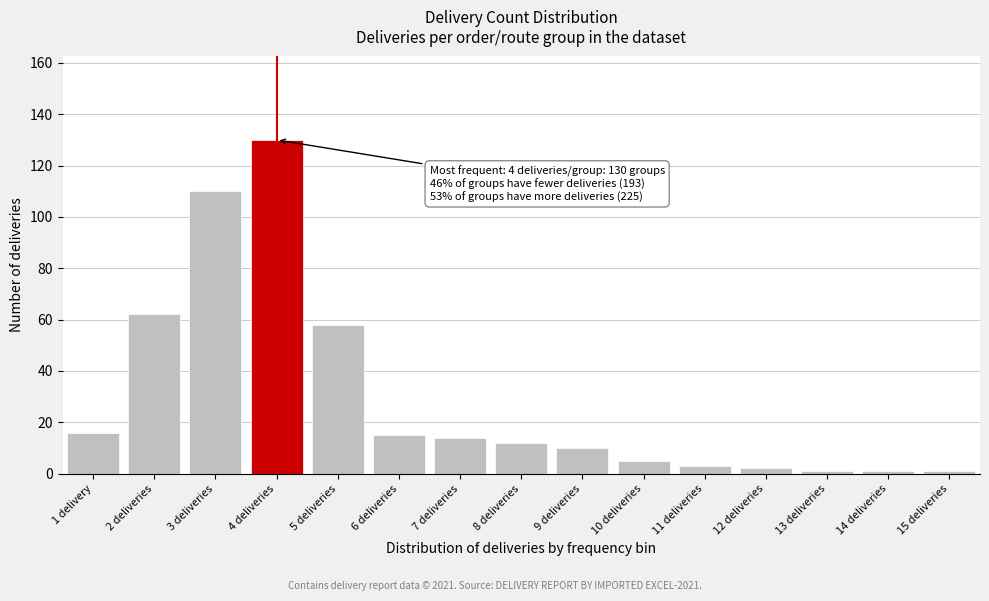

Reading left to right, extract all data points from this chart.

16	62	110	130	58	15	14	12	10	5	3	2	1	1	1